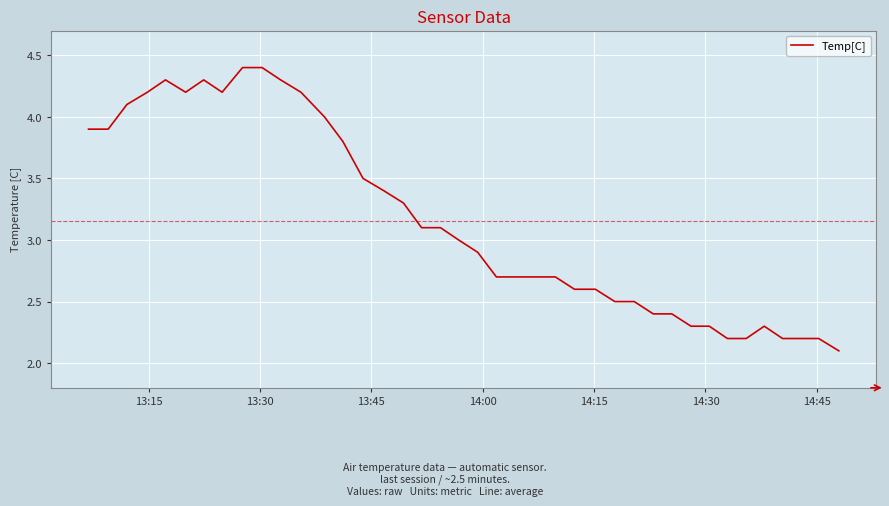

What is the maximum value shown in the chart?

4.4